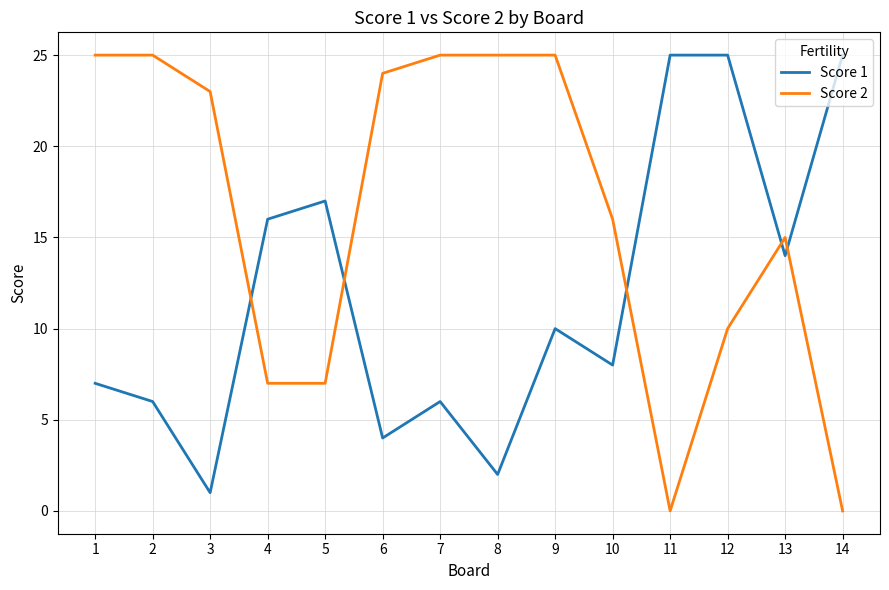

Is the value of Score 2 at 5 greater than the value of Score 1 at 5?

No